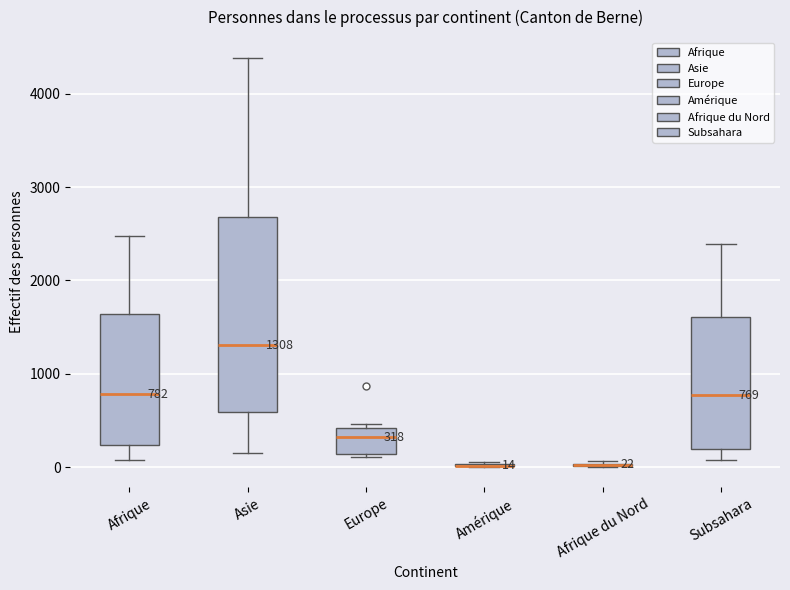

Which box is the tallest, from its lower edge to its upper edge?

Asie